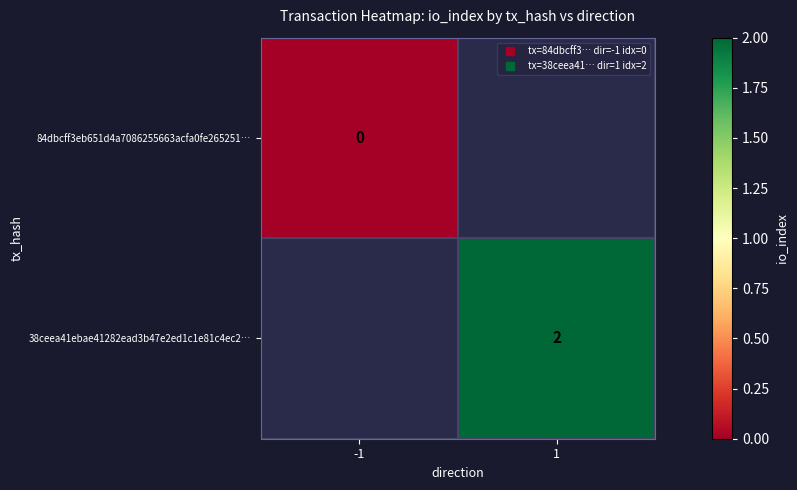

At how many categories does at least one series exceed 1?

1